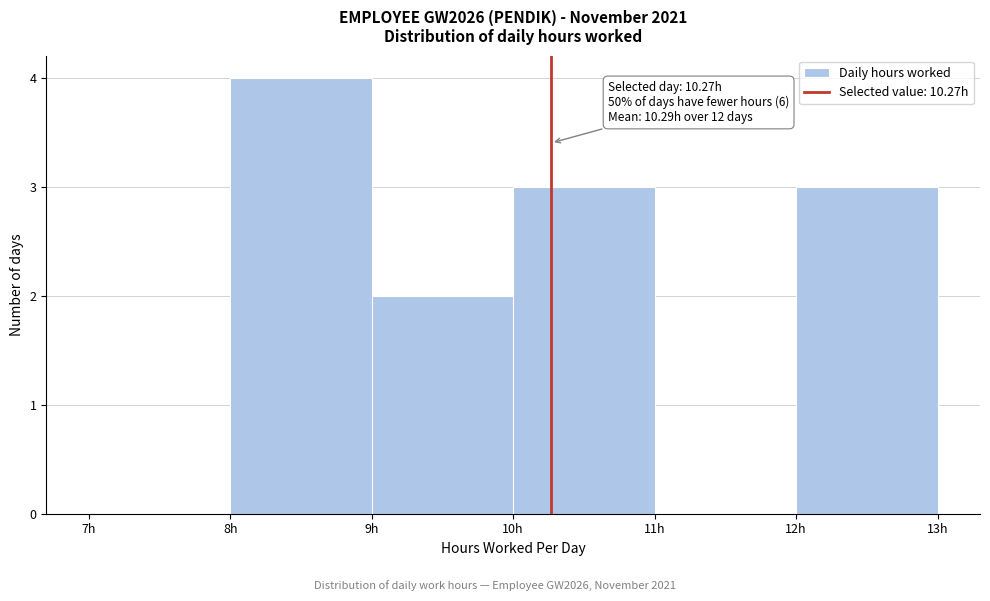

Which range on the x-axis has the tallest bar?

8 to 9